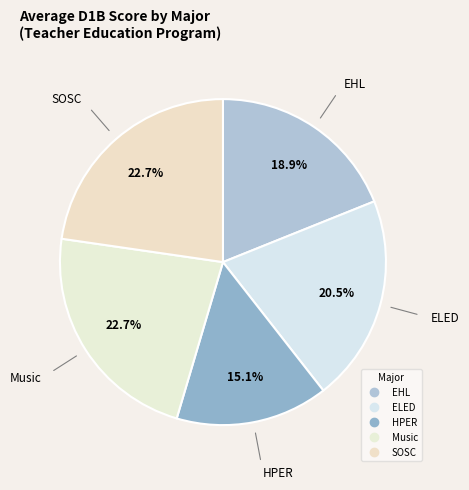

Count the number of slices in the pie.

5